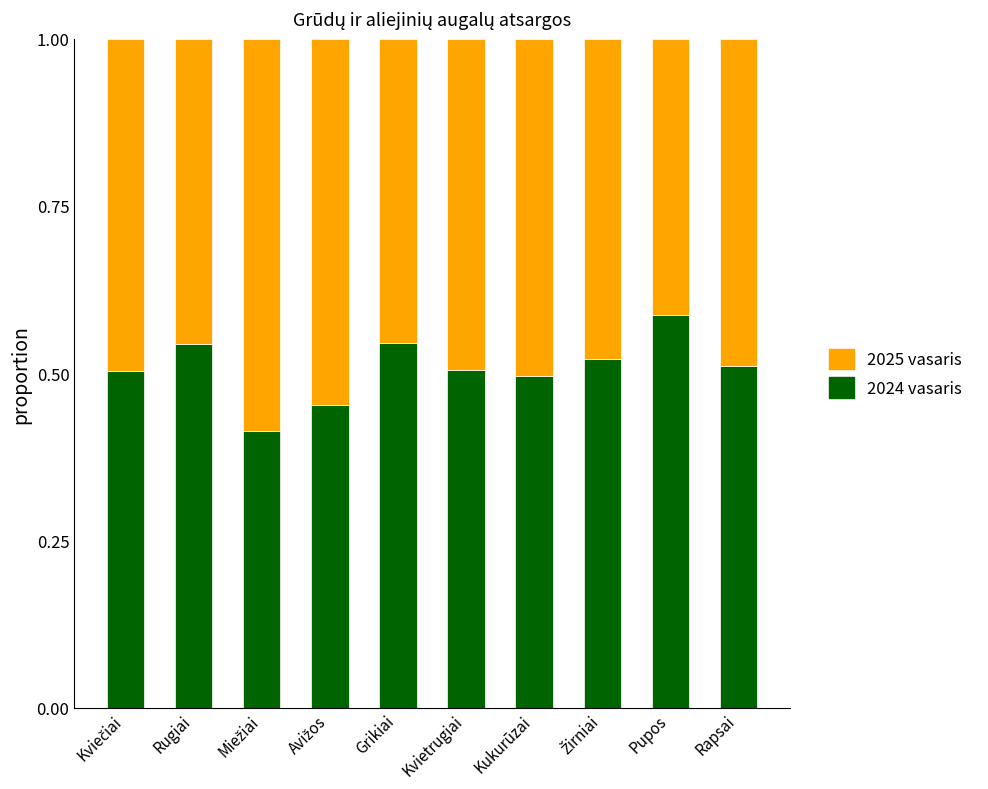

Which category has the highest value in the 2024 vasaris series?

Pupos